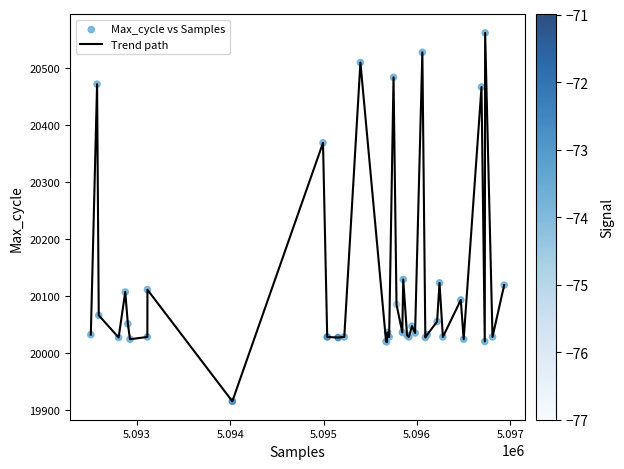

What is the difference between the maximum and minimum values?

647